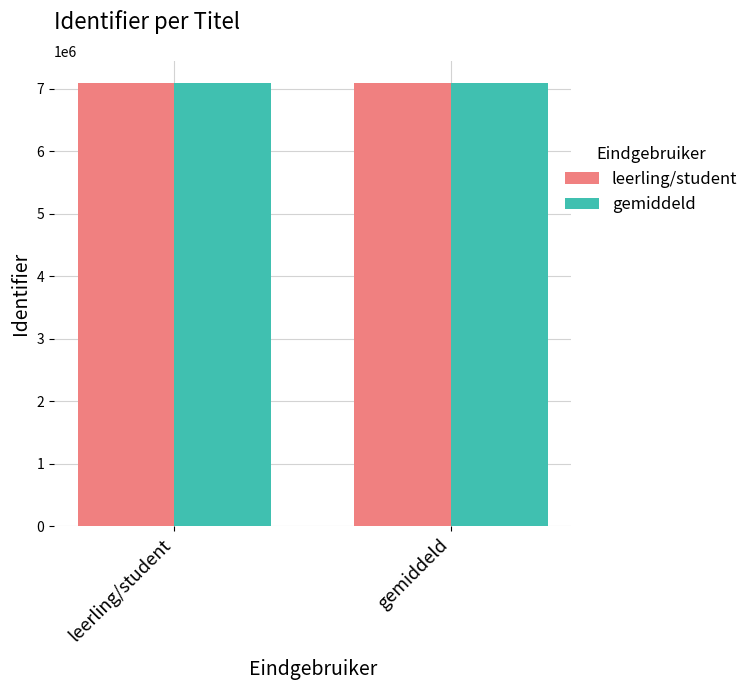

What is the label of the 1st bar from the left?

leerling/student